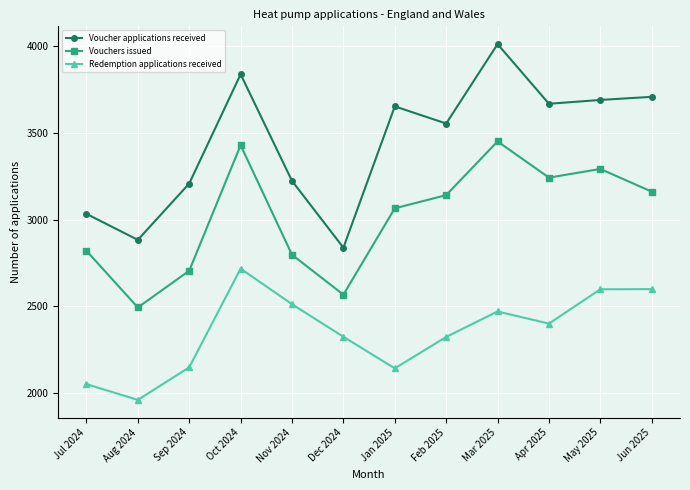

What is the difference between the Redemption applications received values at Jul 2024 and Jan 2025?

91